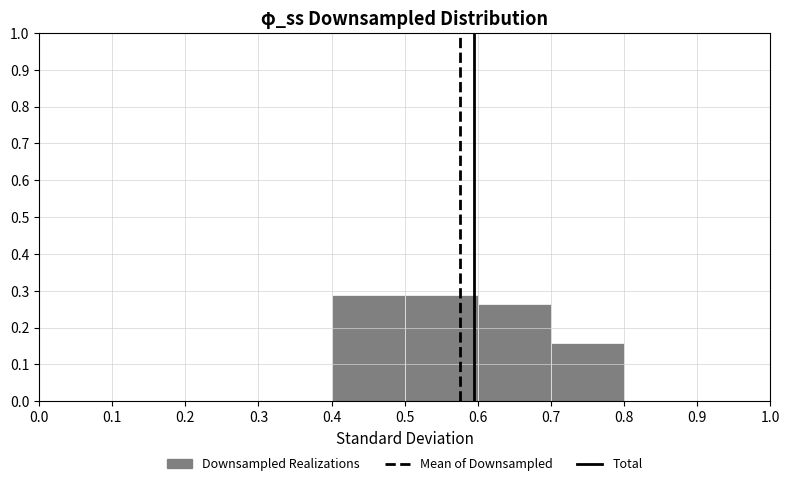

Reading left to right, list every bar in this chart as the range it spans on the x-axis followed by its height. The values are not printed on the chart, so give them approximately, as read against the axis.

0.0 to 0.1: 0
0.1 to 0.2: 0
0.2 to 0.3: 0
0.3 to 0.4: 0
0.4 to 0.5: 0.29
0.5 to 0.6: 0.29
0.6 to 0.7: 0.26
0.7 to 0.8: 0.16
0.8 to 0.9: 0
0.9 to 1.0: 0